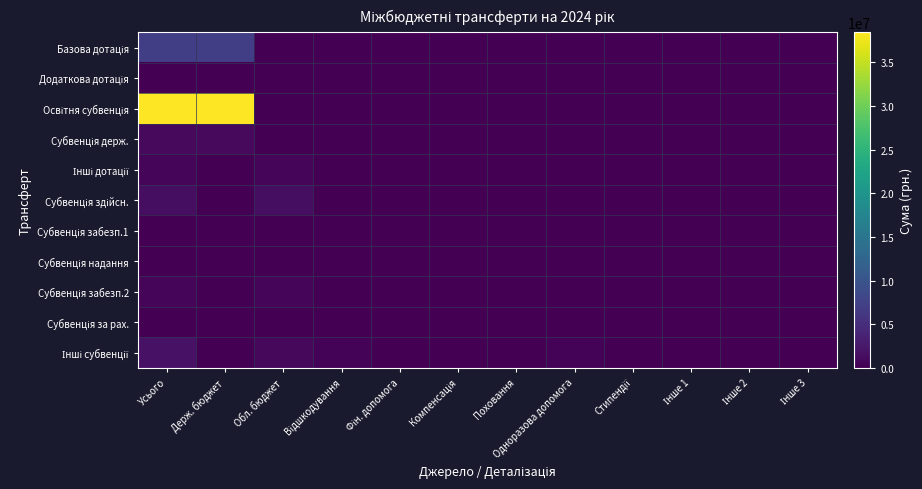

Between Інше 2 and Держ. бюджет, which is larger?

Держ. бюджет